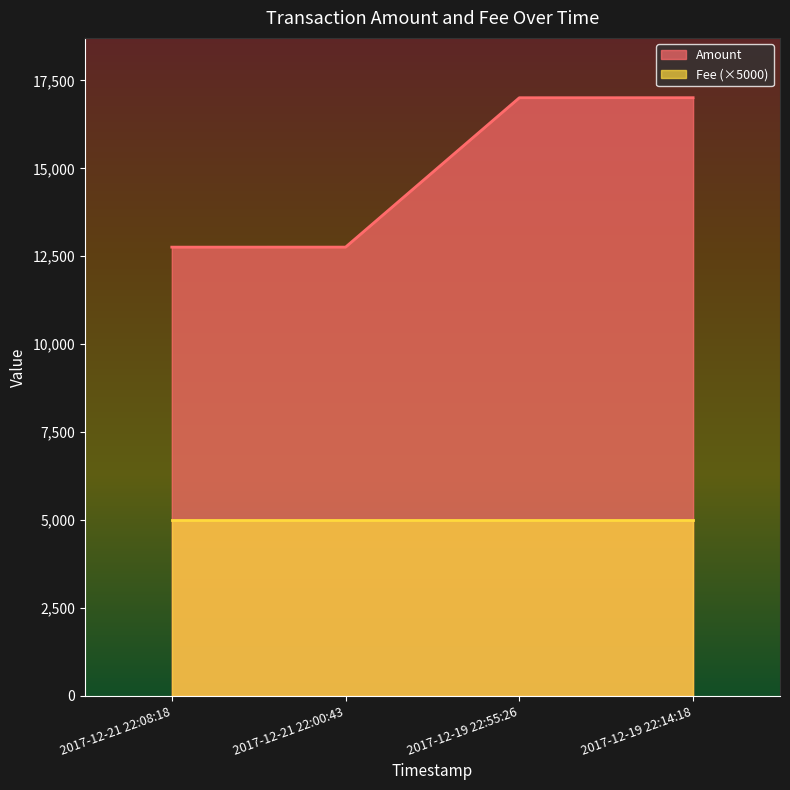

Reading left to right, list all the values displayed in this chart.

12759	12760	17008	17009